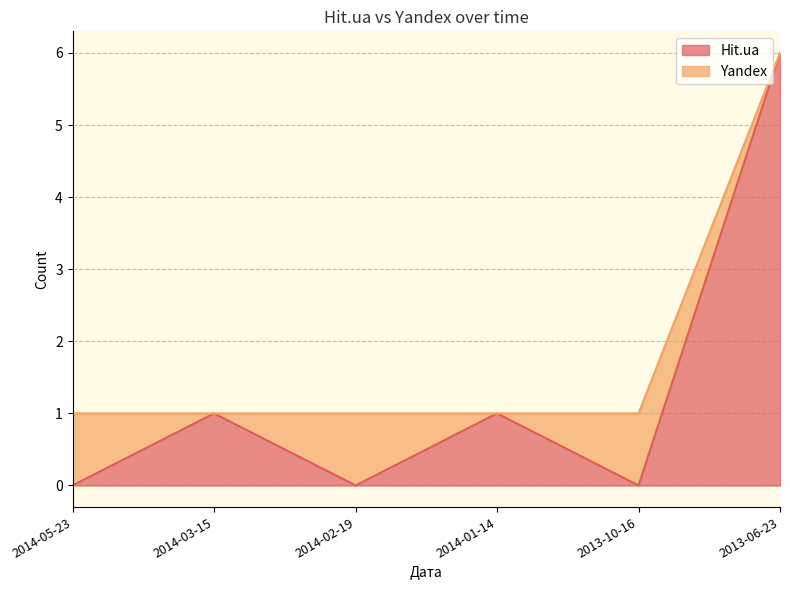

True or false: the data has more than 2 interior local peaks.

False